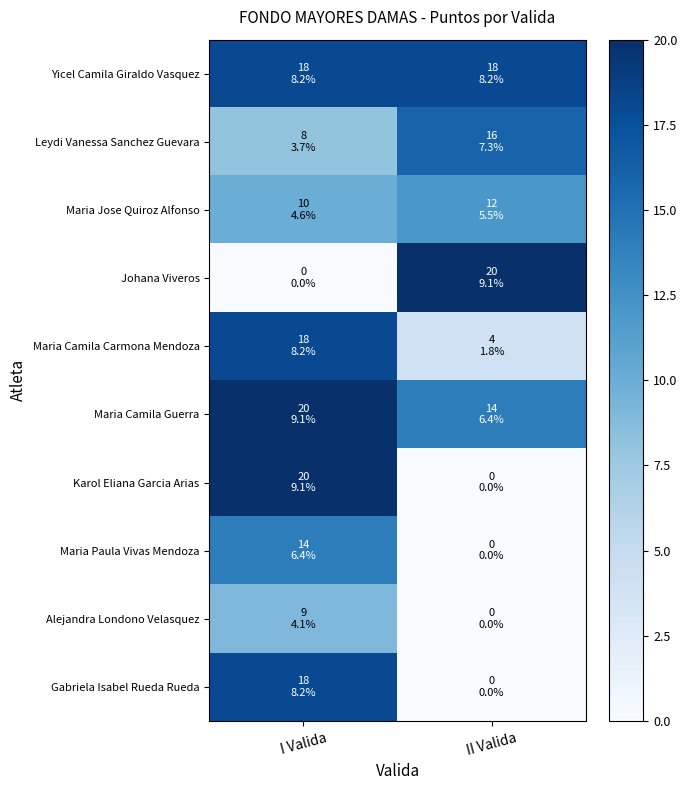

Which series has the largest total across all categories?

Yicel Camila Giraldo Vasquez